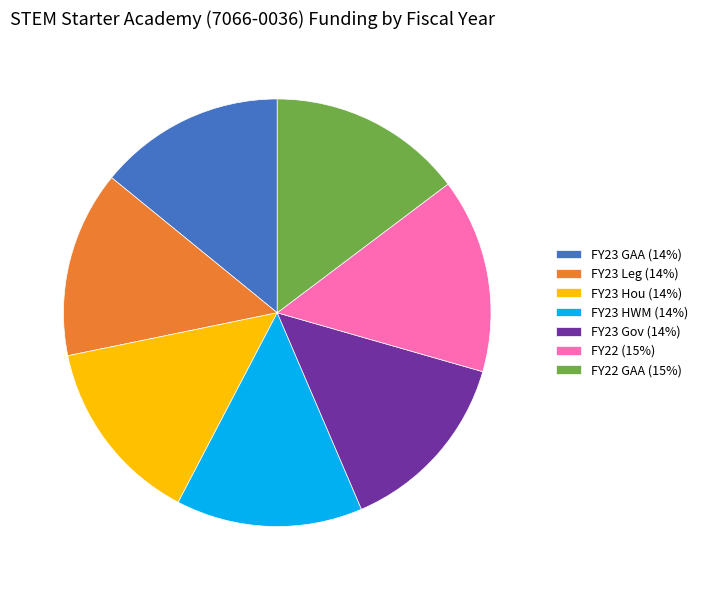

Is it true that FY22 GAA (15%) is 15% of the pie?

True